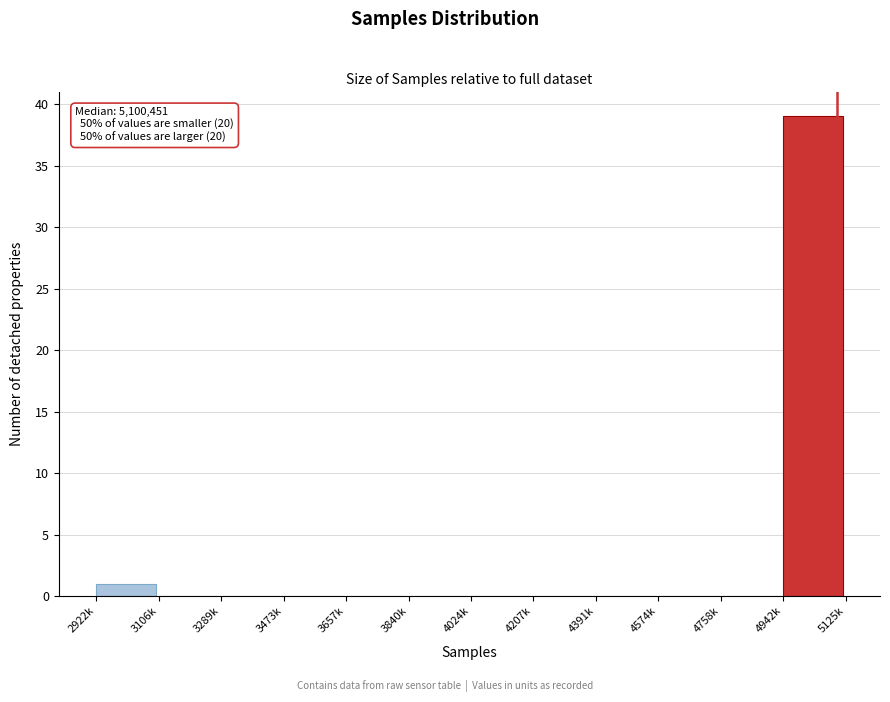

Reading left to right, what are all the values shown in this chart?

2922k=1	3106k=0	3289k=0	3473k=0	3657k=0	3840k=0	4024k=0	4207k=0	4391k=0	4574k=0	4758k=0	4942k=39